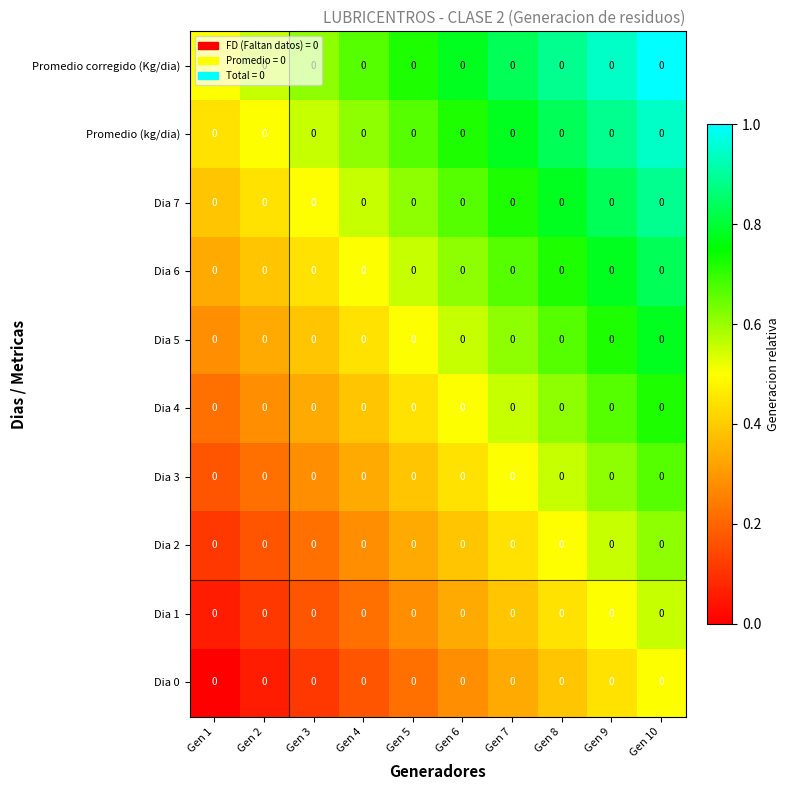

What is the approximate value of Dia 7 at Gen 4?

0.6